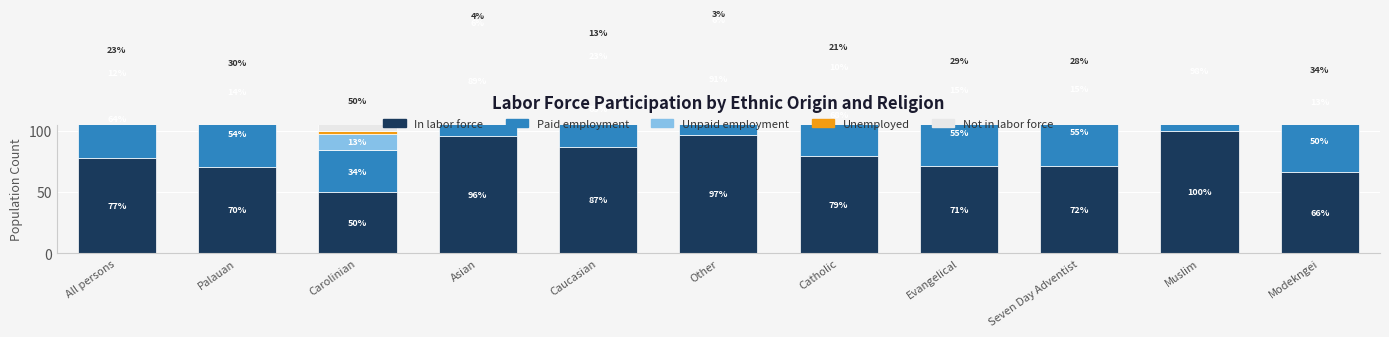

How many data points does each series have?

11